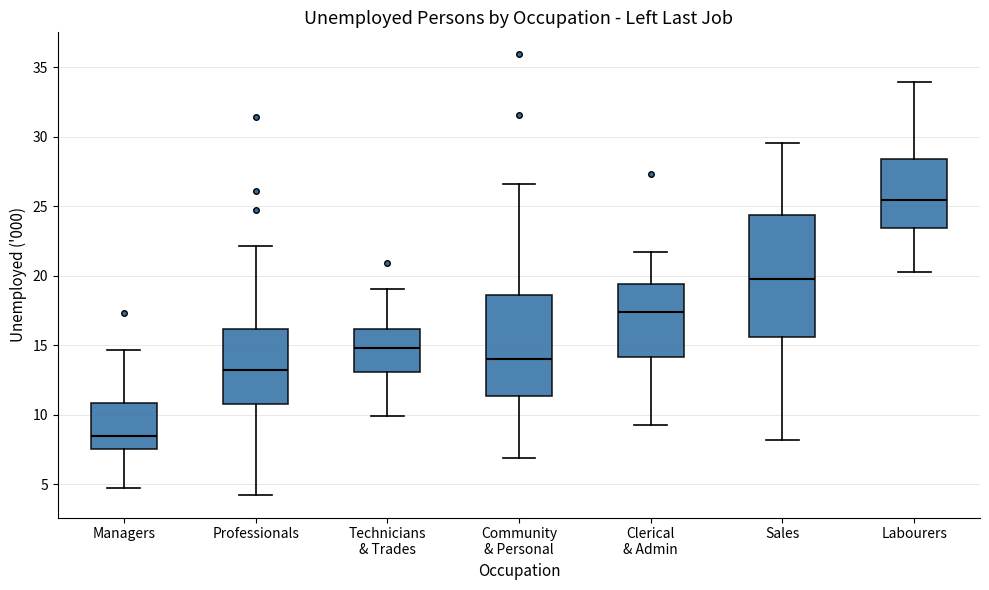

Reading left to right, read every box against the y-axis: the position of its median line, the range the box covers, and the ends of its whiskers. The values are not printed on the chart, so give them approximately, as read against the axis.

Managers: median 8.5, box 7.5 to 11.0, whiskers 4.5 to 14.5
Professionals: median 13.0, box 11.0 to 16.0, whiskers 4.0 to 22.0
Technicians & Trades: median 15.0, box 13.0 to 16.0, whiskers 10.0 to 19.0
Community & Personal: median 14.0, box 11.5 to 18.5, whiskers 7.0 to 26.5
Clerical & Admin: median 17.5, box 14.0 to 19.5, whiskers 9.0 to 21.5
Sales: median 20.0, box 15.5 to 24.5, whiskers 8.0 to 29.5
Labourers: median 25.5, box 23.5 to 28.5, whiskers 20.0 to 34.0